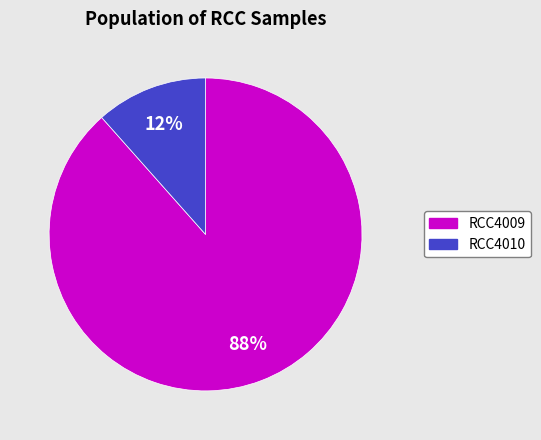

Rank the categories by value from highest to lowest.

RCC4009, RCC4010